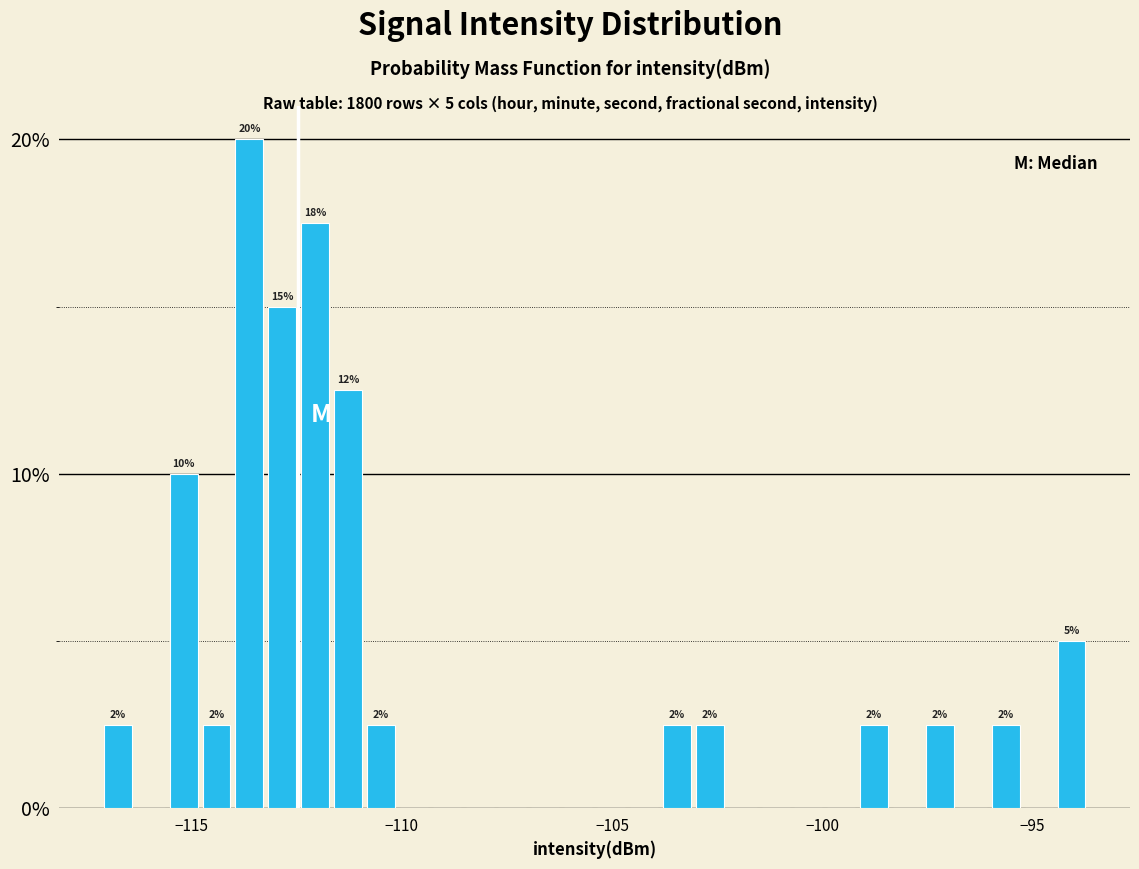

Around what value on the x-axis is the tallest bar? Give the approximate position of its centre, as read against the axis.

-113.5